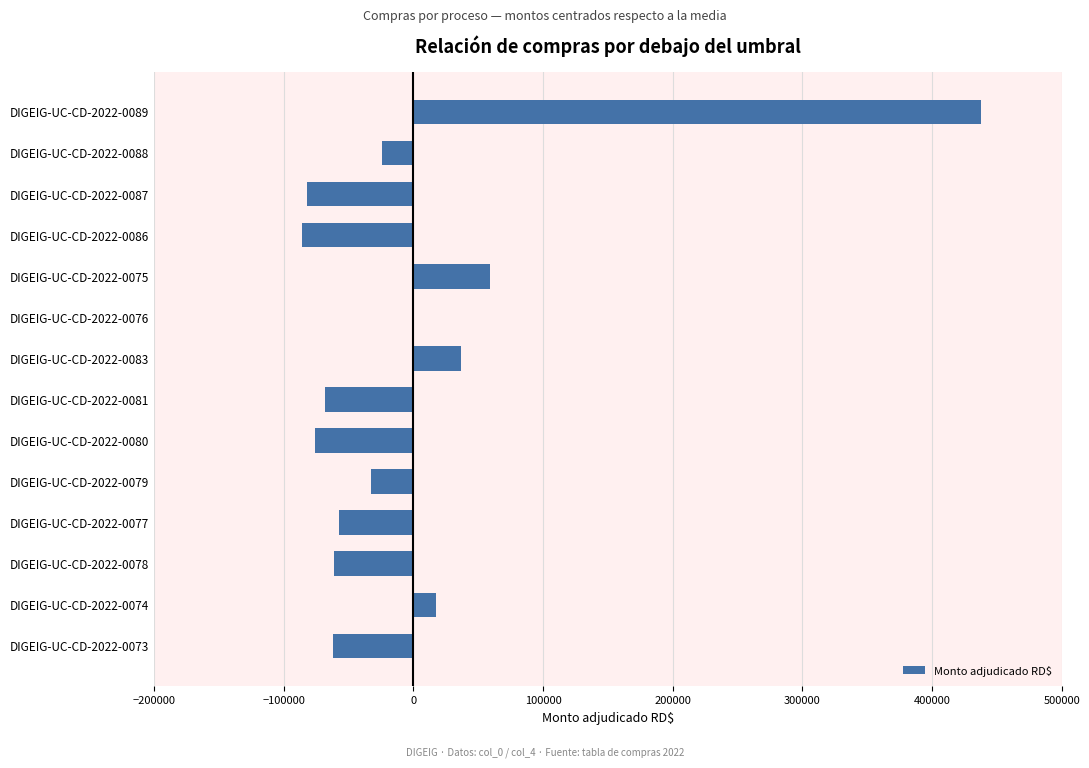

Is it true that the value at DIGEIG-UC-CD-2022-0086 is -86008.7?

True